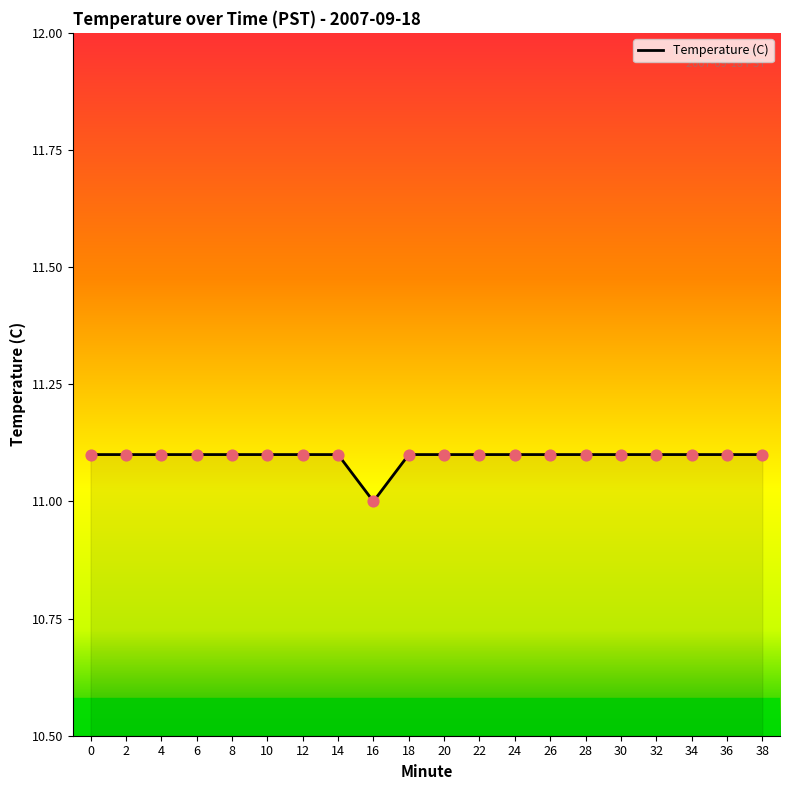

Approximately how many times larger is the value at 2 compared to 26?

1.0